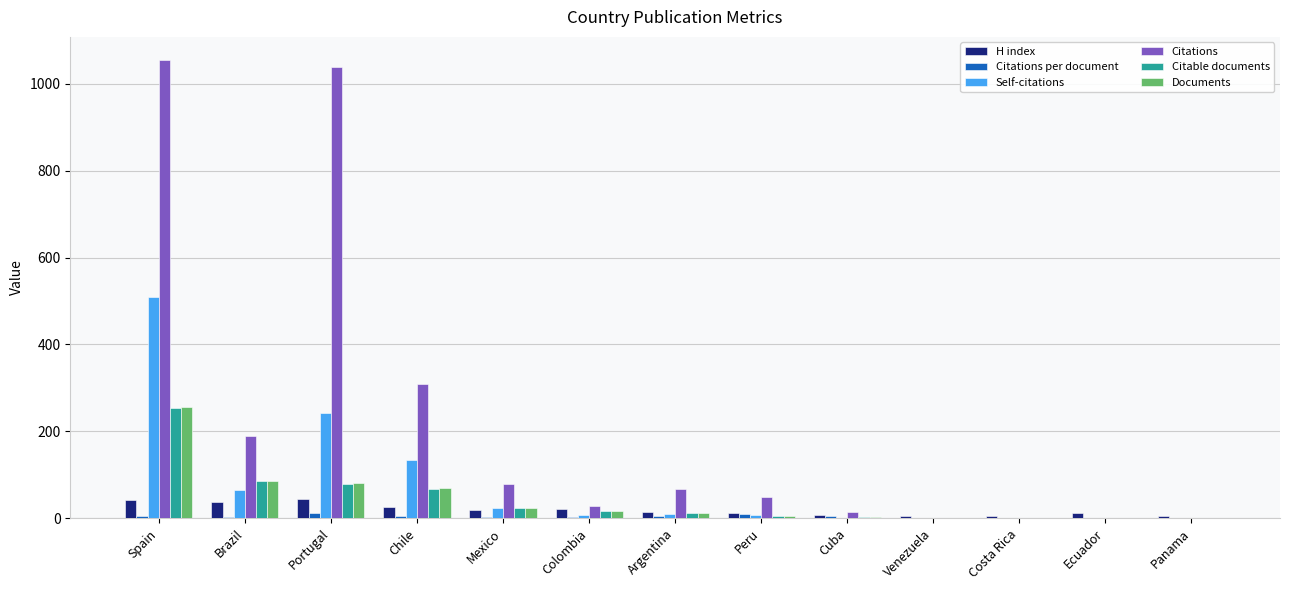

True or false: Citations has a value of 309.0 at Chile.

True